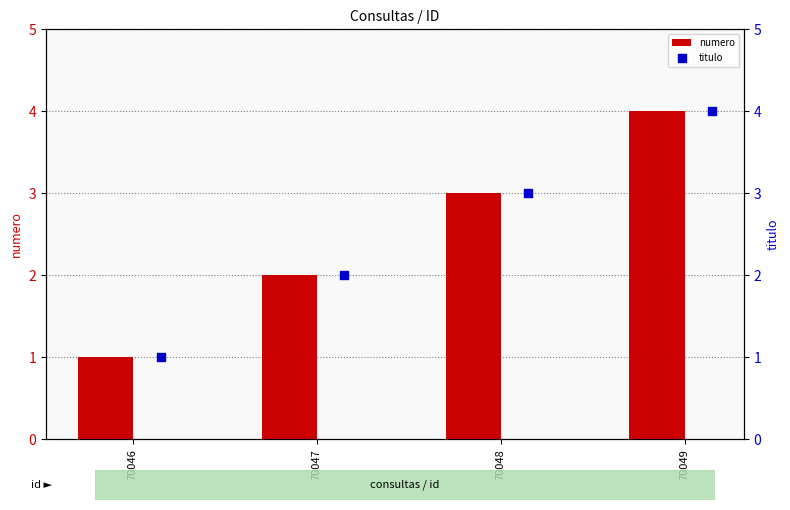

Which series has the largest Y range (max minus min)?

numero